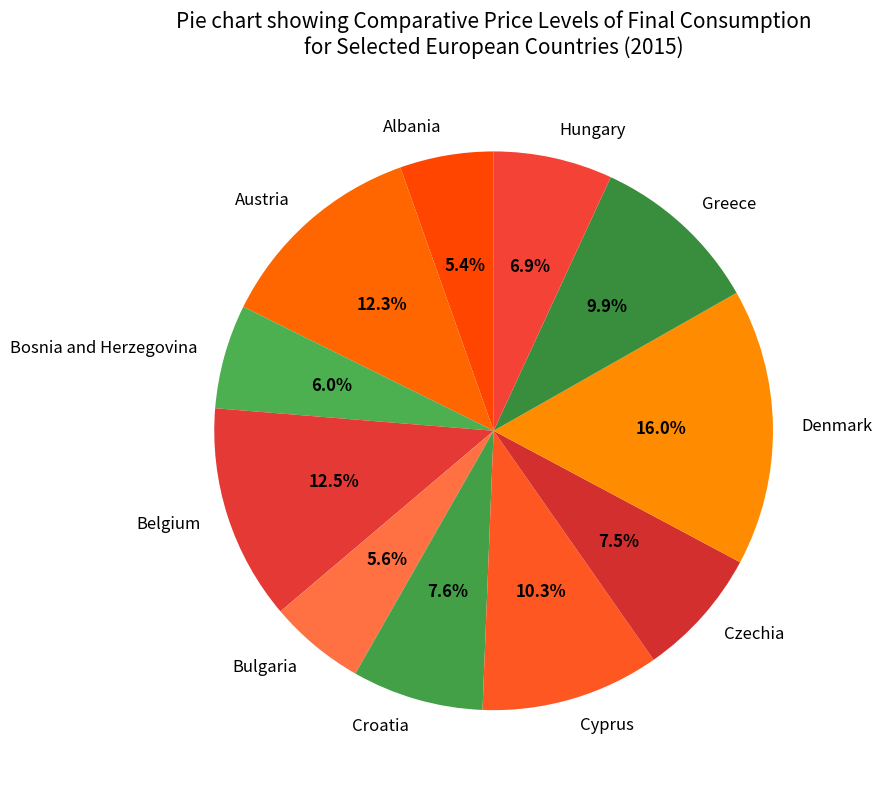

How many slices are in this pie chart?

11